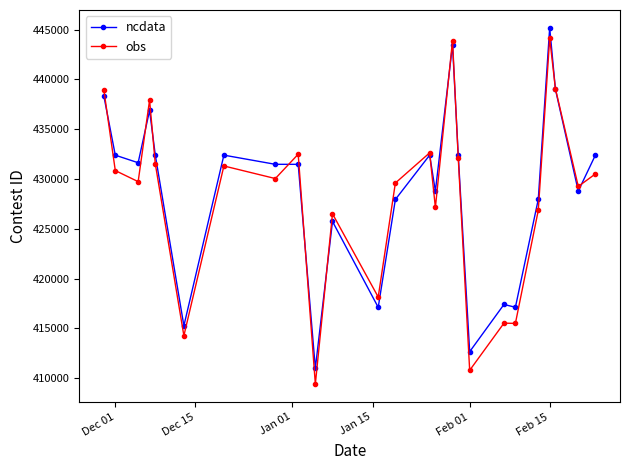

Is this an area chart (filled region under the line)?

No